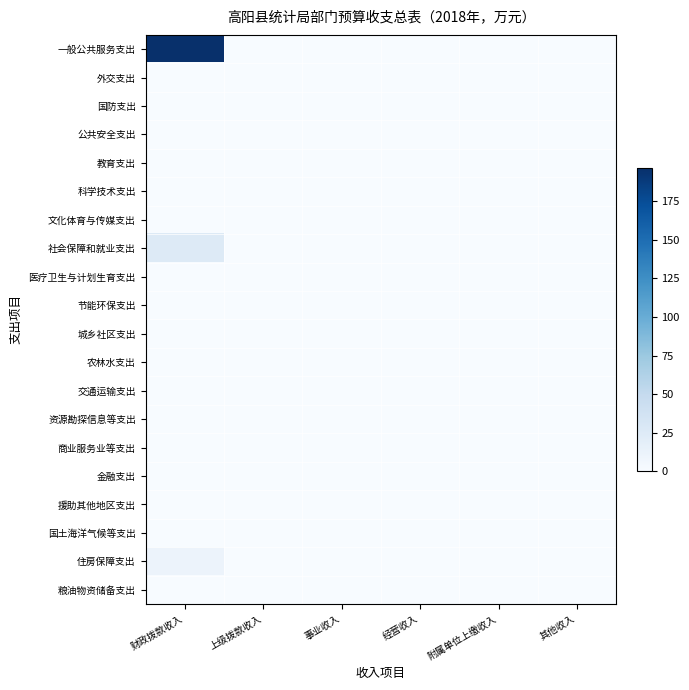

Between 上级拨款收入 and 财政拨款收入, which is larger?

财政拨款收入